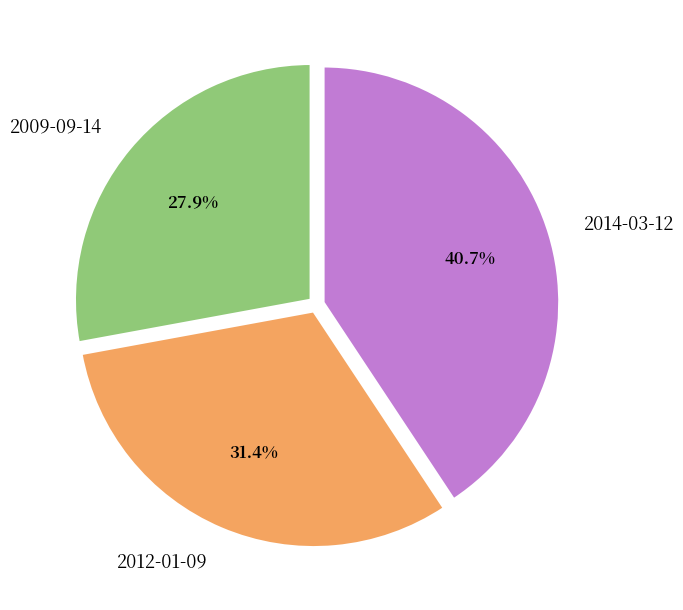

What percentage is the 2009-09-14 slice, to the nearest percent?

28%